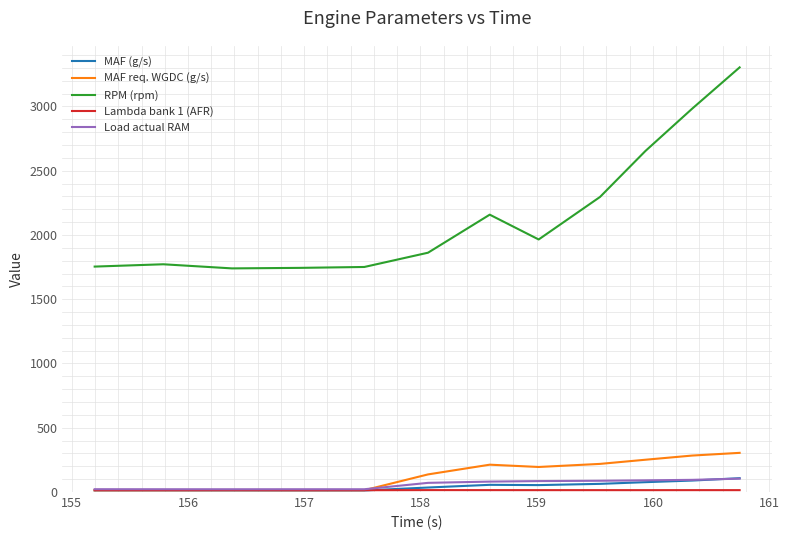

Which series has the largest total across all categories?

RPM (rpm)